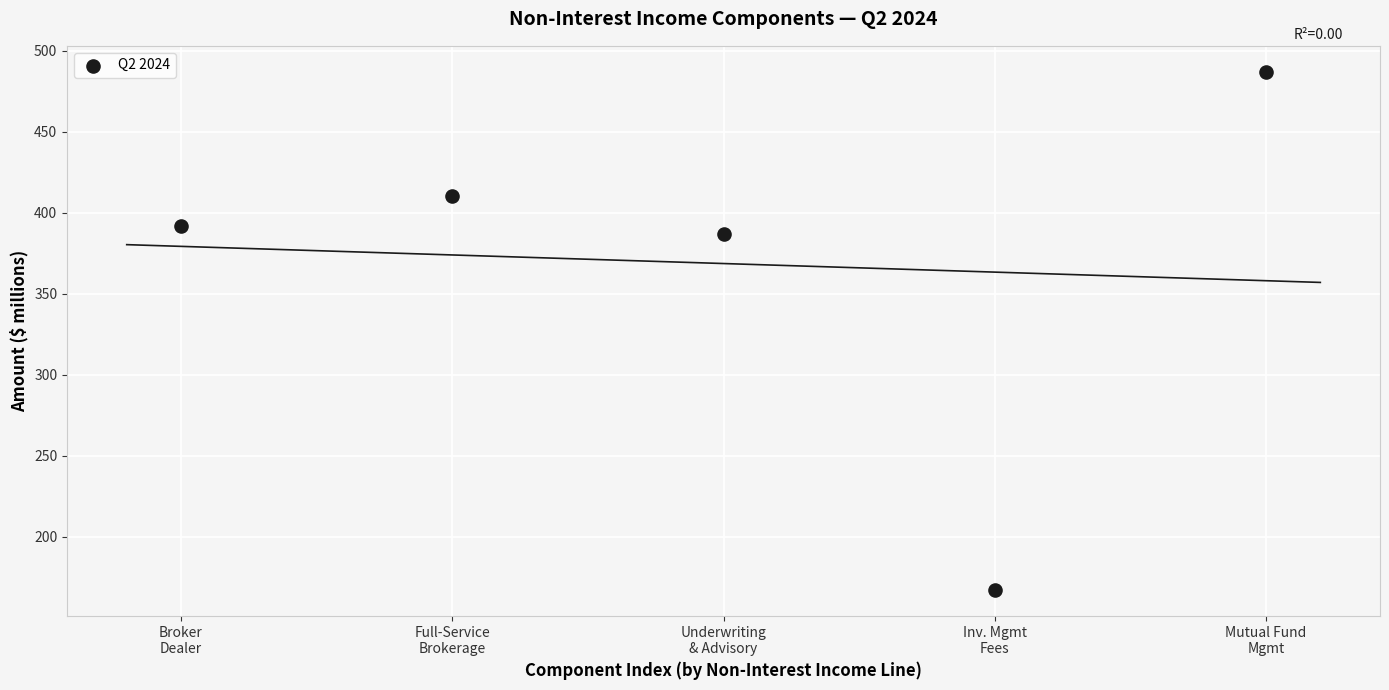

What is the average X value?

3